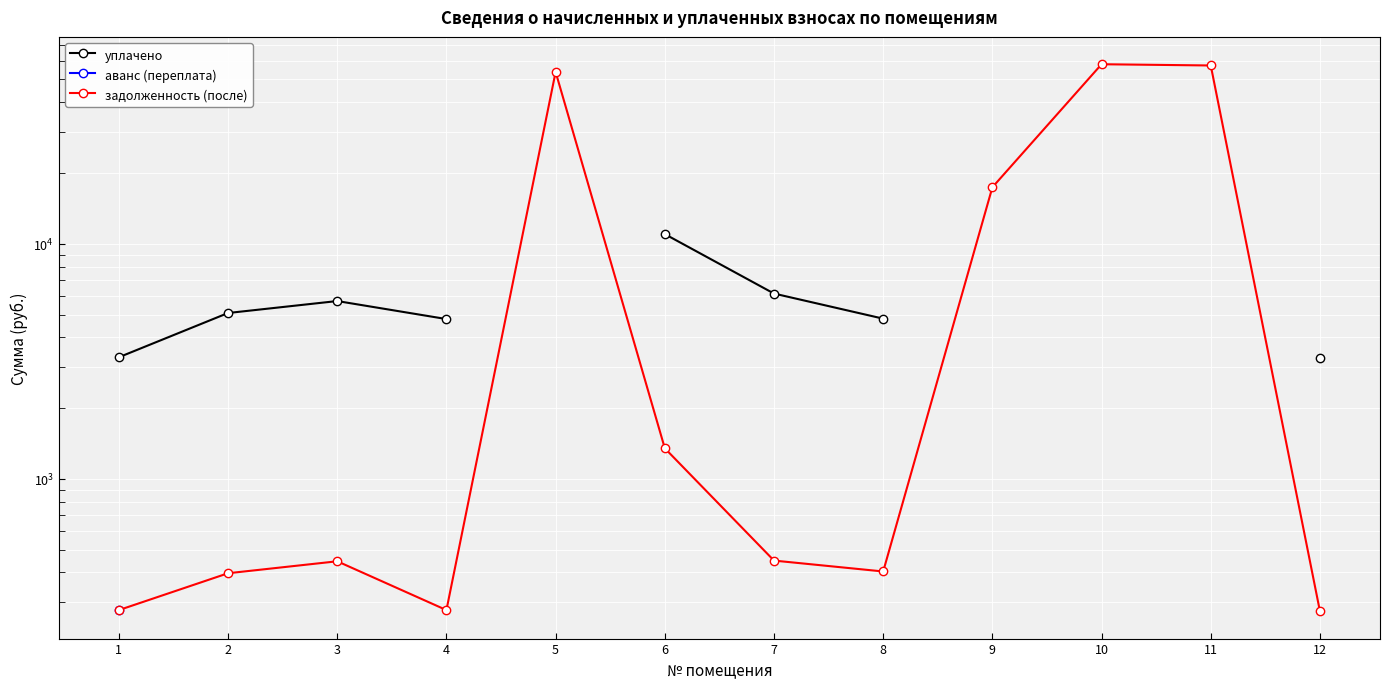

Is the value of аванс (переплата) at 9 greater than the value of задолженность (после) at 2?

No